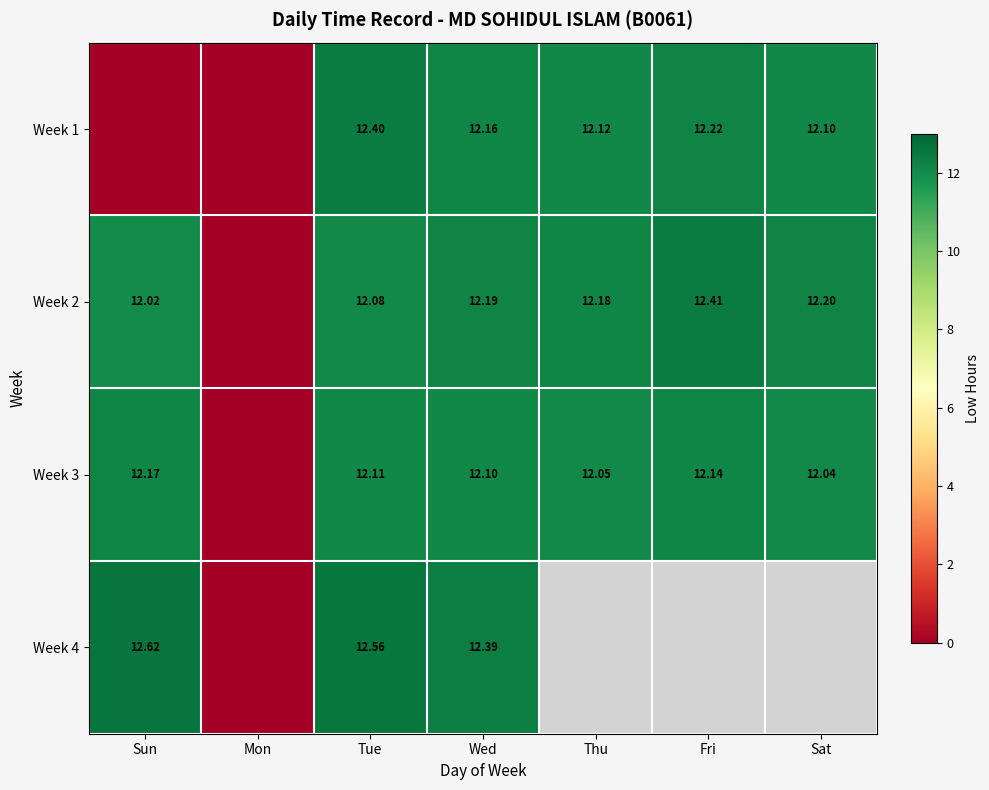

The Week 3 series shows 19.2 at Sat. True or false?

False